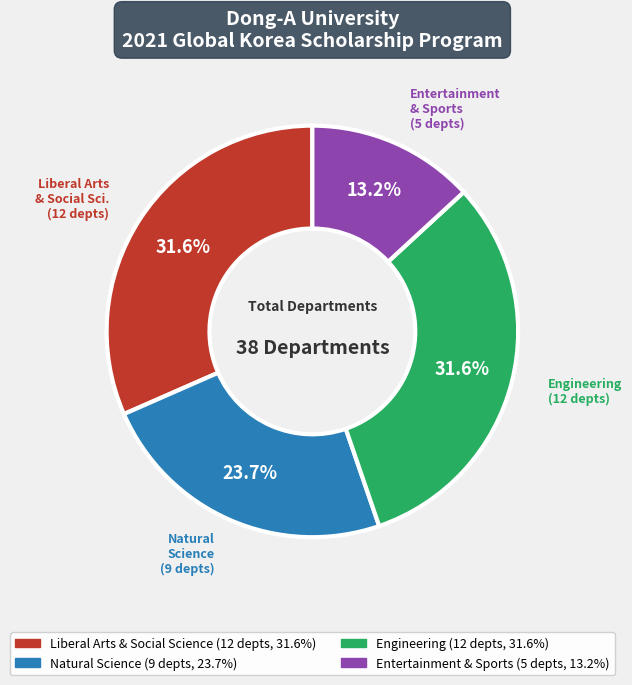

What is the ratio of the value at Liberal Arts & Social Sci. to the value at Natural Science?

1.3